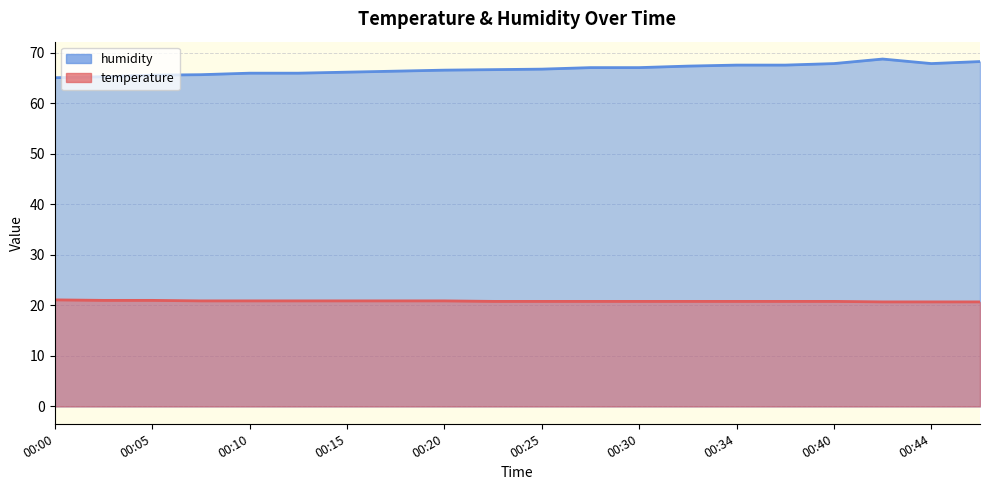

Which has a higher value, 00:44 or 00:15?

00:15